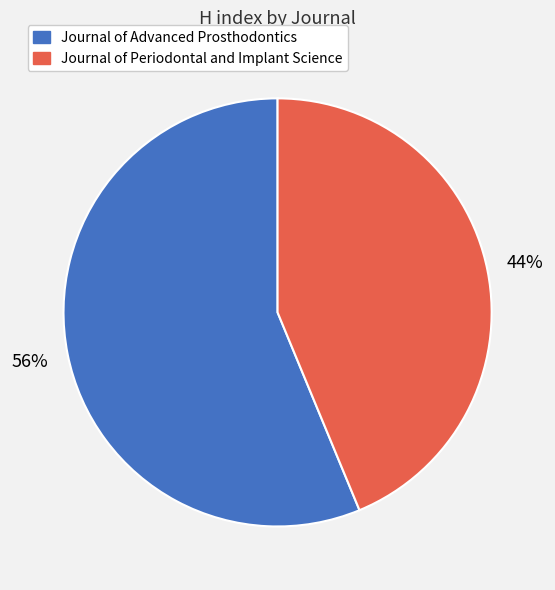

Which category has the smallest portion of the pie?

Journal of Periodontal and Implant Science